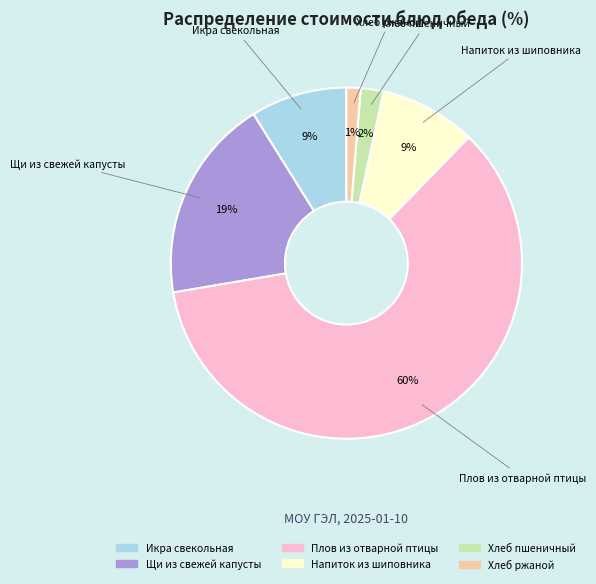

To the nearest percent, what portion does Щи из свежей капусты represent?

19%